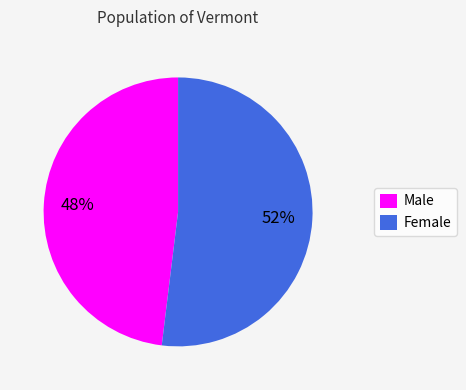

Rank the categories by value from highest to lowest.

Female, Male